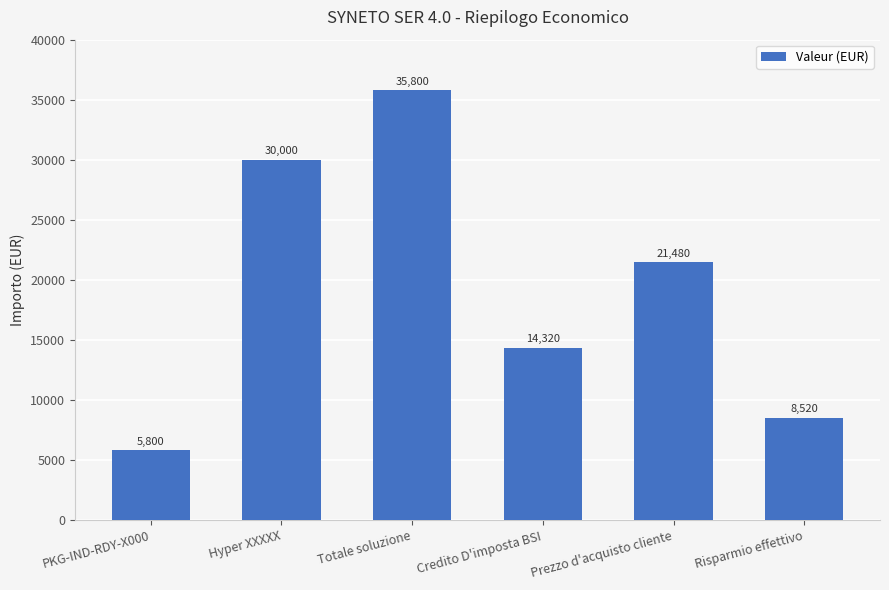

Count the number of categories in the chart.

6